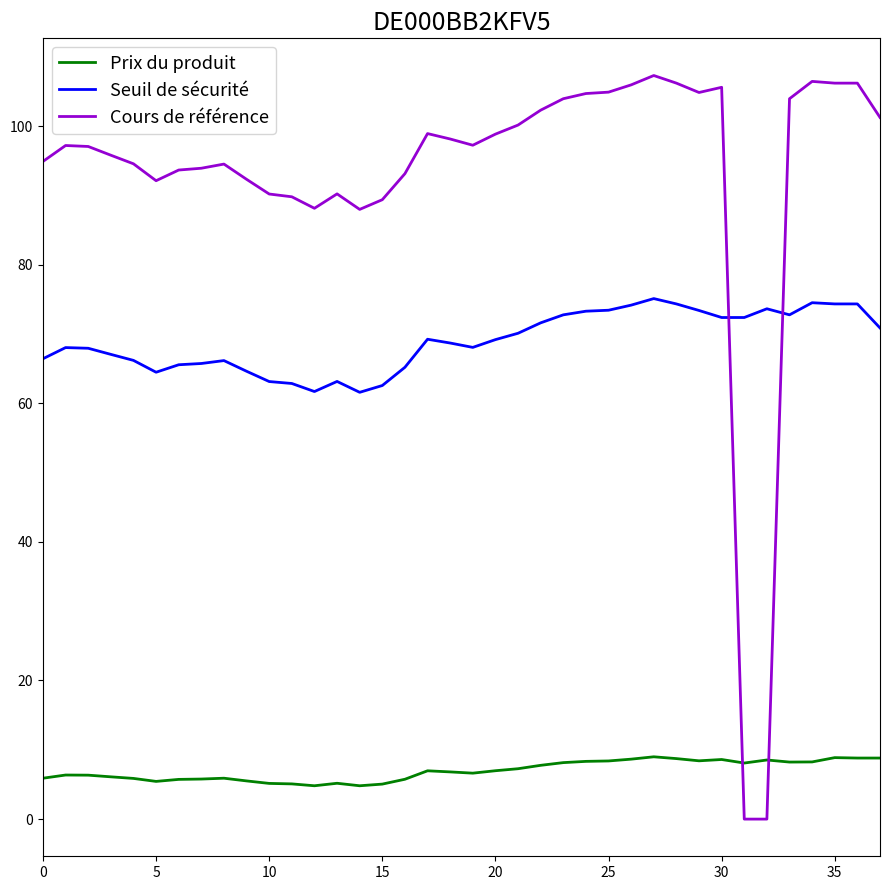

At how many categories does at least one series exceed 28?

38